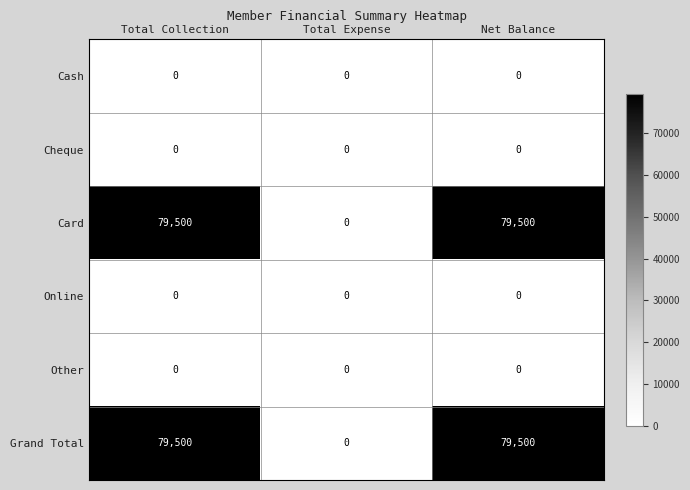

How many distinct data groups are displayed?

6